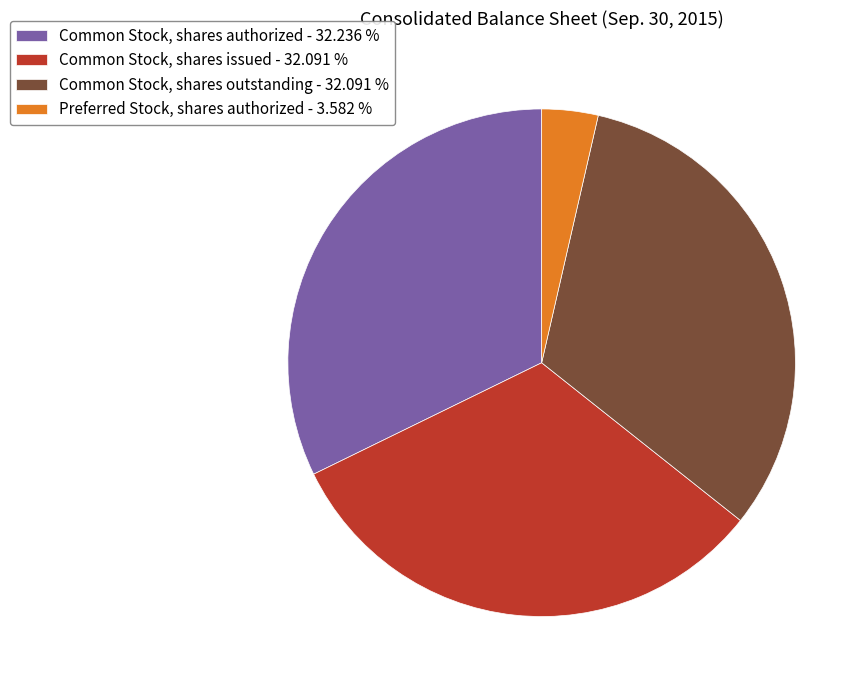

True or false: Common Stock, shares issued accounts for 23% of the total.

False